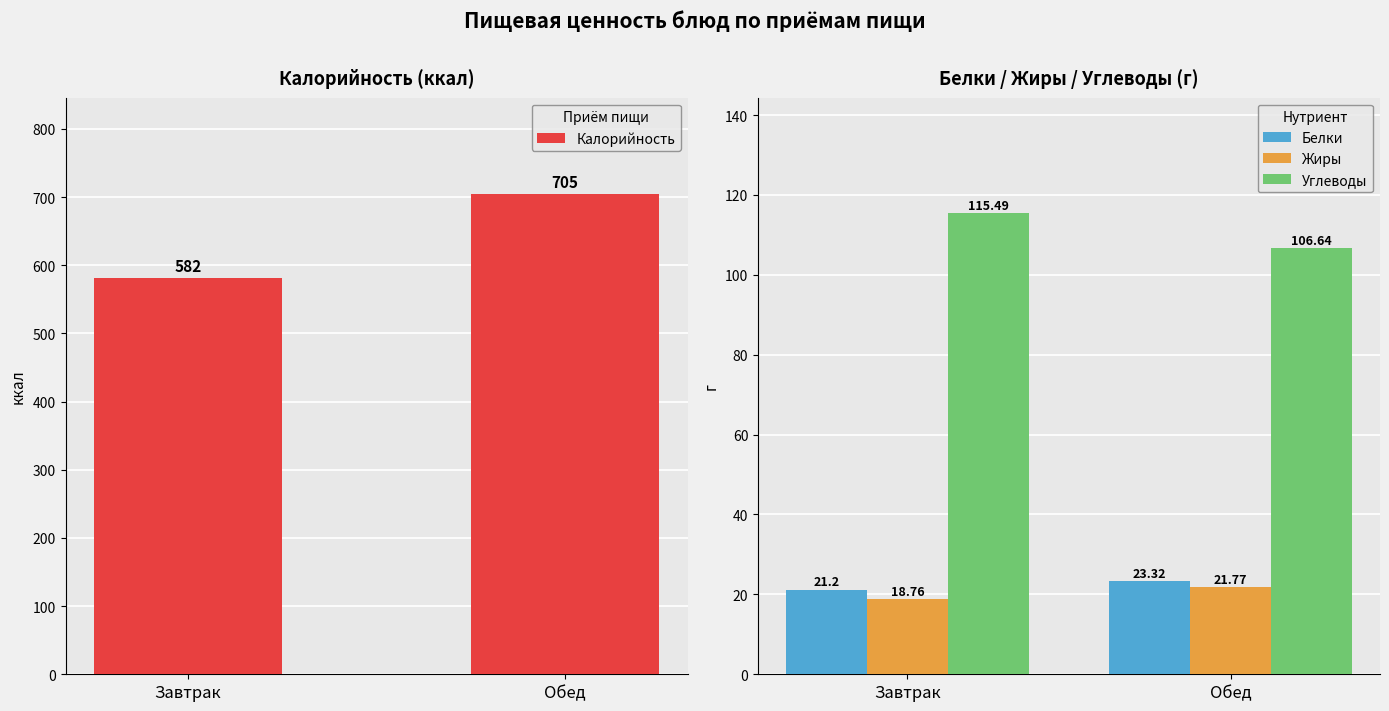

Reading right to left, extract all data points from this chart.

Калорийность: 705.0	582.0
Белки: 23.3	21.2
Жиры: 21.8	18.8
Углеводы: 106.6	115.5